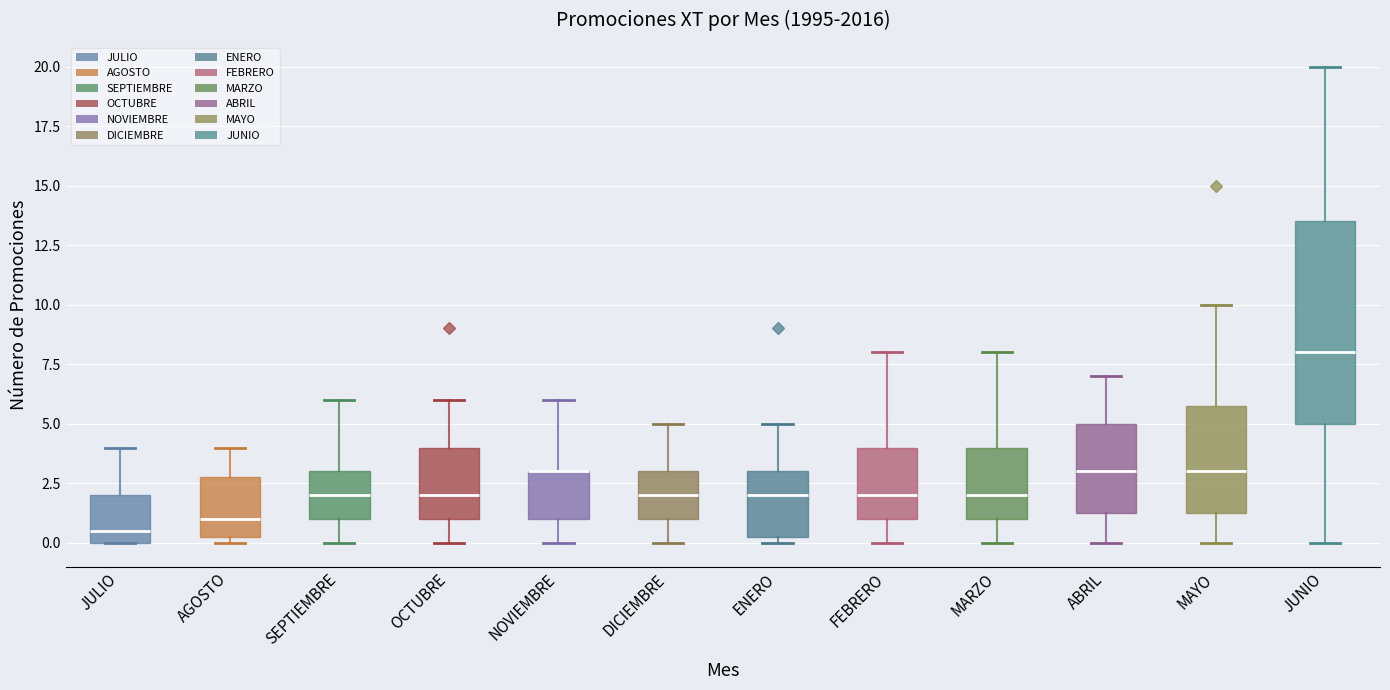

Reading left to right, transcribe this box plot: for each box, give where its median line is, the range the box spans, and where its two whiskers end, as read against the y-axis. The values are not printed on the chart, so give them approximately, as read against the axis.

JULIO: median 0.5, box 0.0 to 2.0, whiskers 0.0 to 4.0
AGOSTO: median 1.0, box 0.5 to 3.0, whiskers 0.0 to 4.0
SEPTIEMBRE: median 2.0, box 1.0 to 3.0, whiskers 0.0 to 6.0
OCTUBRE: median 2.0, box 1.0 to 4.0, whiskers 0.0 to 6.0
NOVIEMBRE: median 3.0 (drawn on the box's upper edge), box 1.0 to 3.0, whiskers 0.0 to 6.0
DICIEMBRE: median 2.0, box 1.0 to 3.0, whiskers 0.0 to 5.0
ENERO: median 2.0, box 0.5 to 3.0, whiskers 0.0 to 5.0
FEBRERO: median 2.0, box 1.0 to 4.0, whiskers 0.0 to 8.0
MARZO: median 2.0, box 1.0 to 4.0, whiskers 0.0 to 8.0
ABRIL: median 3.0, box 1.5 to 5.0, whiskers 0.0 to 7.0
MAYO: median 3.0, box 1.5 to 6.0, whiskers 0.0 to 10.0
JUNIO: median 8.0, box 5.0 to 13.5, whiskers 0.0 to 20.0